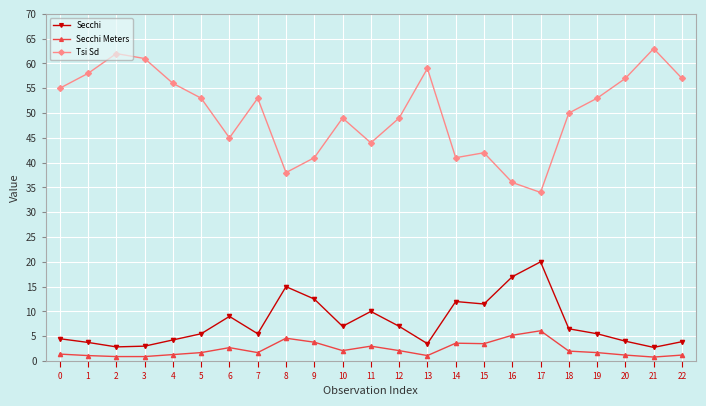

What is the smallest value displayed?

0.8